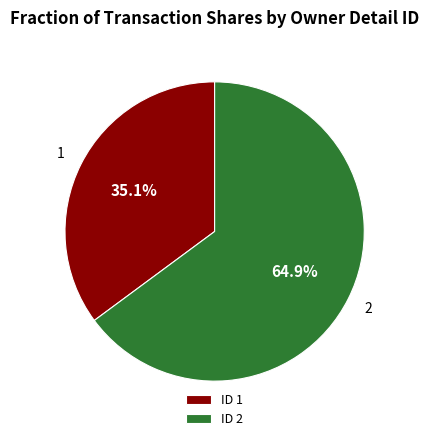

Between ID 1 and ID 2, which is larger?

ID 2